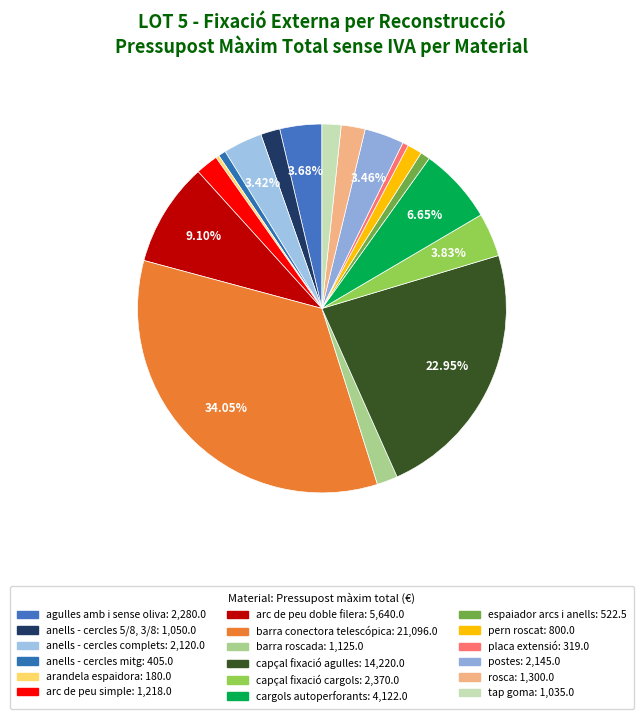

How many slices are in this pie chart?

18